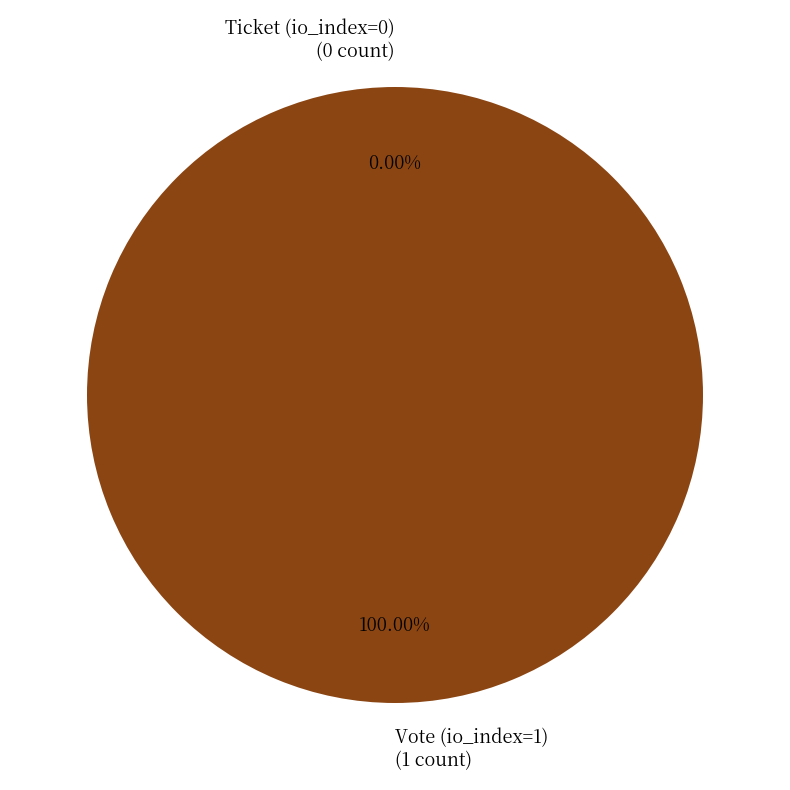

What is the change in value from Vote (io_index=1) to Ticket (io_index=0)?

-1